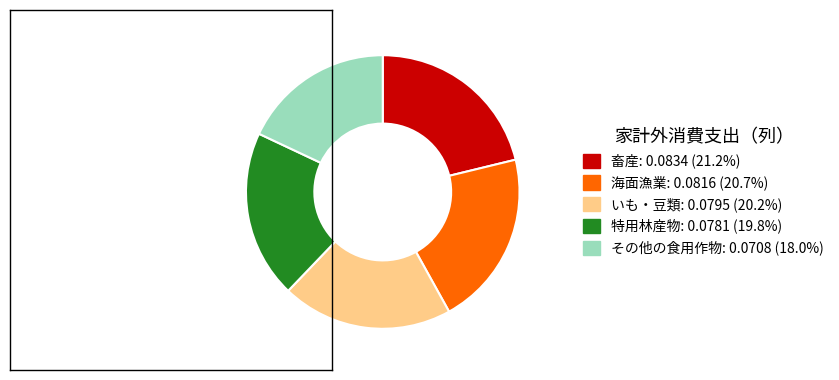

Is there any slice that represents more than half of the pie?

No